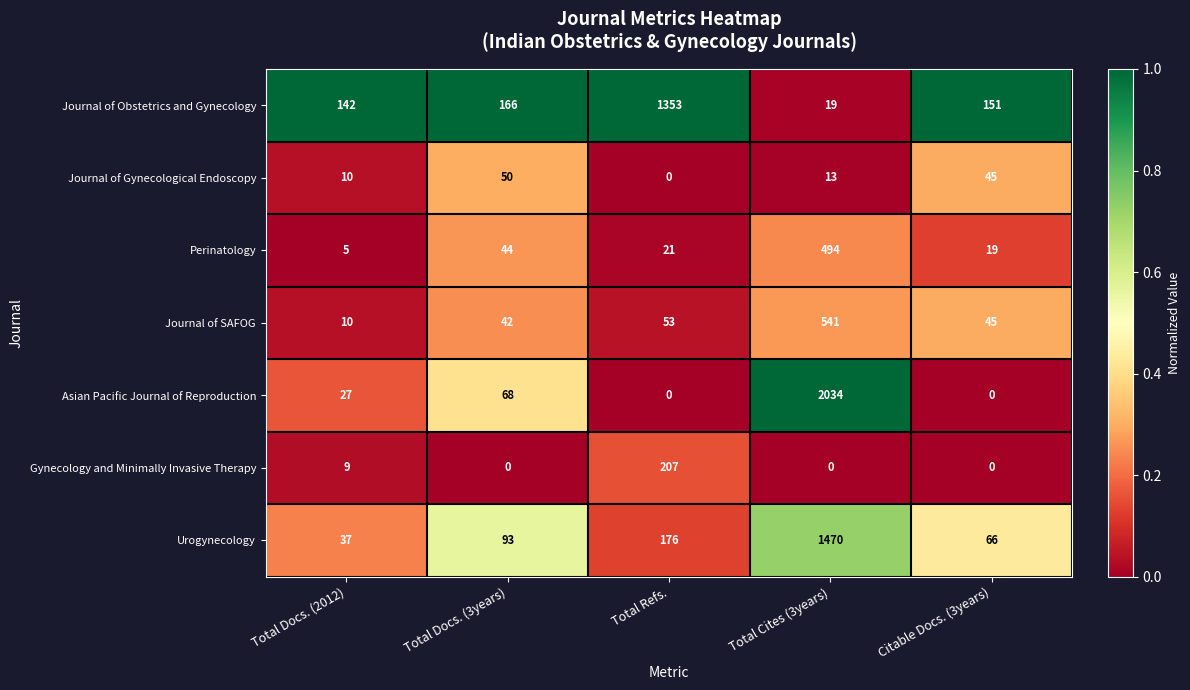

At which category is the sum across all series the highest?

Total Cites (3years)